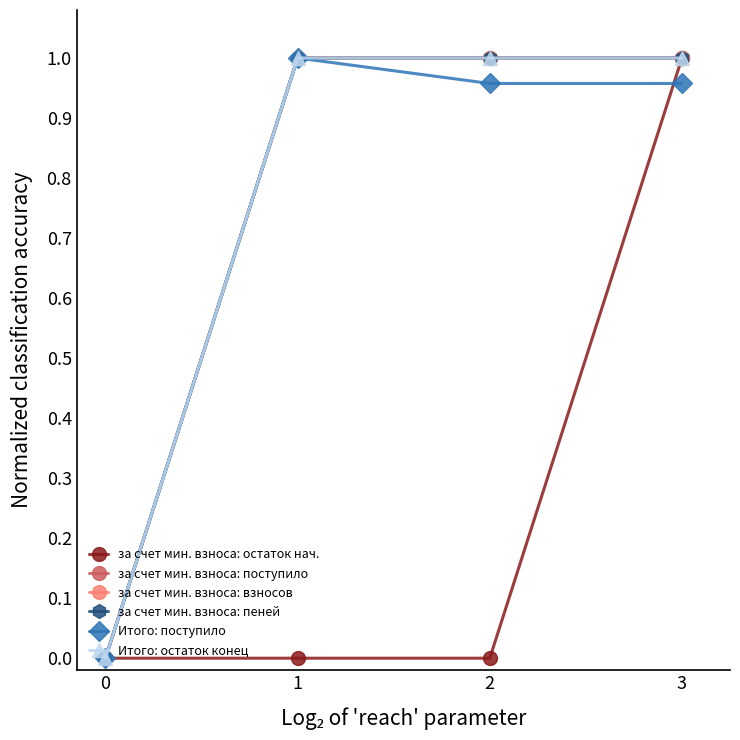

What is the maximum value for Итого: поступило?

1.0